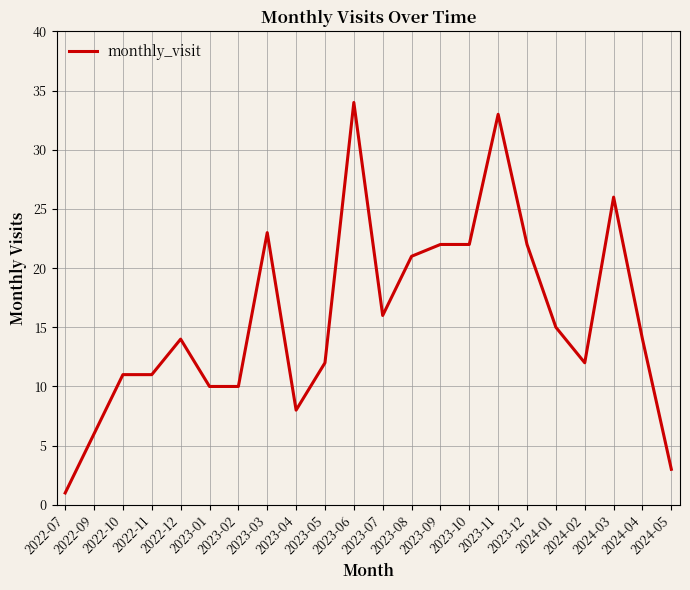

What is the difference between the maximum and minimum values?

33